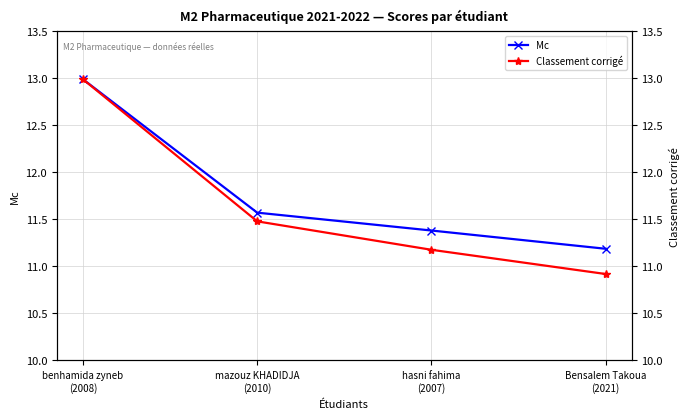

What is the sum of all Classement corrigé values?

46.6